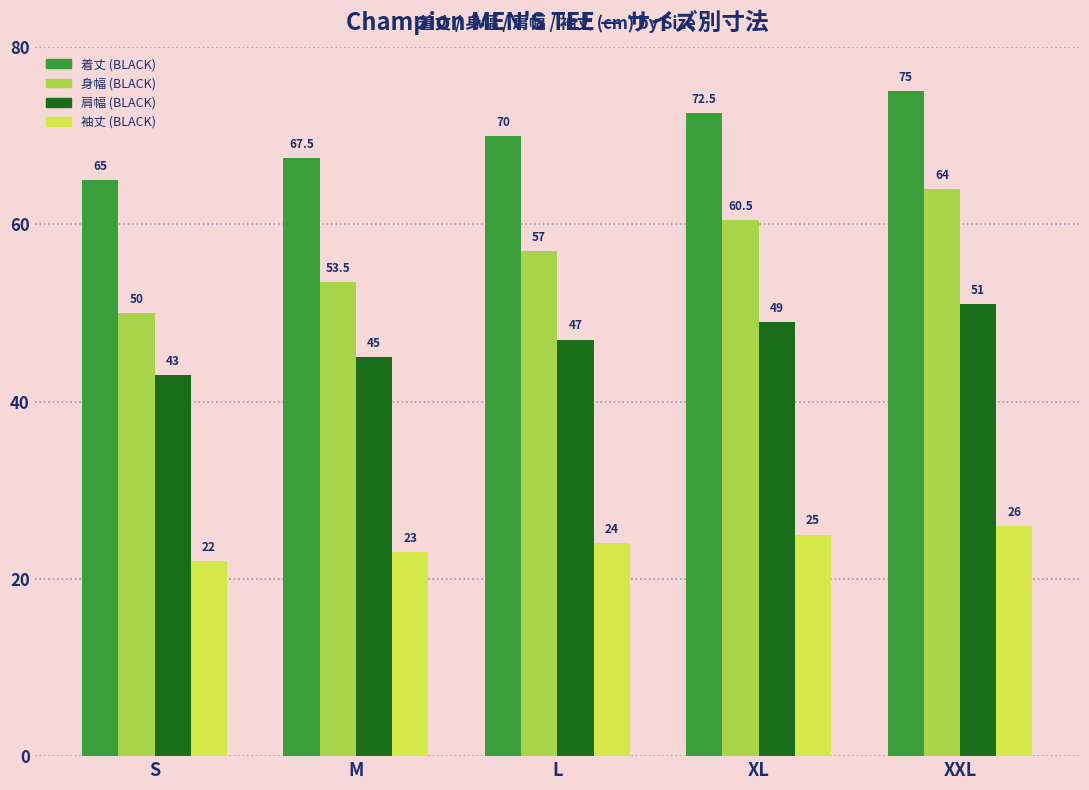

Which series changed the most between M and XXL?

身幅 (BLACK)